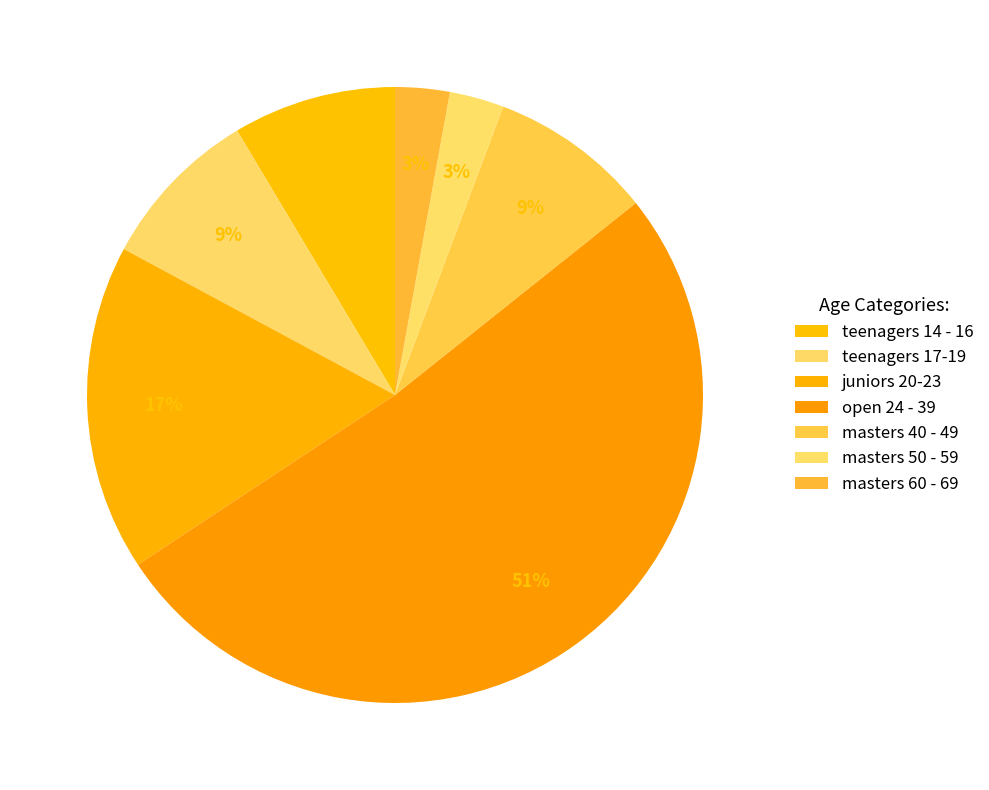

Rank the categories by value from lowest to highest.

masters 50 - 59, masters 60 - 69, teenagers 14 - 16, teenagers 17-19, masters 40 - 49, juniors 20-23, open 24 - 39